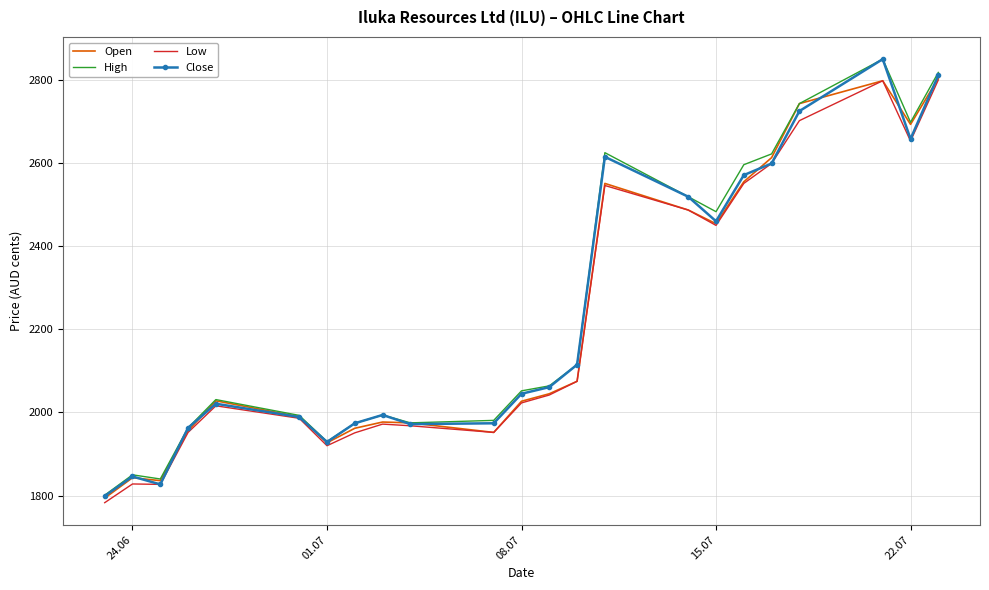

What is the highest value of the Low series?

2800